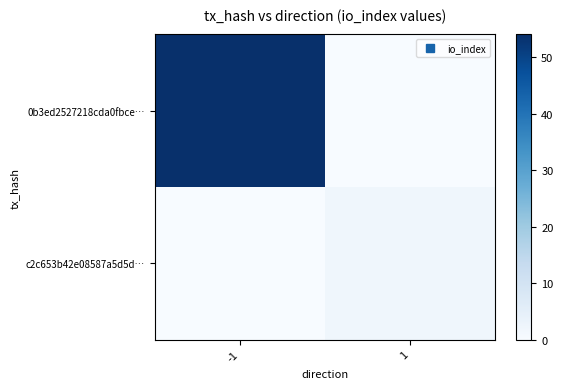

What is the difference between the highest and lowest values at -1?

54